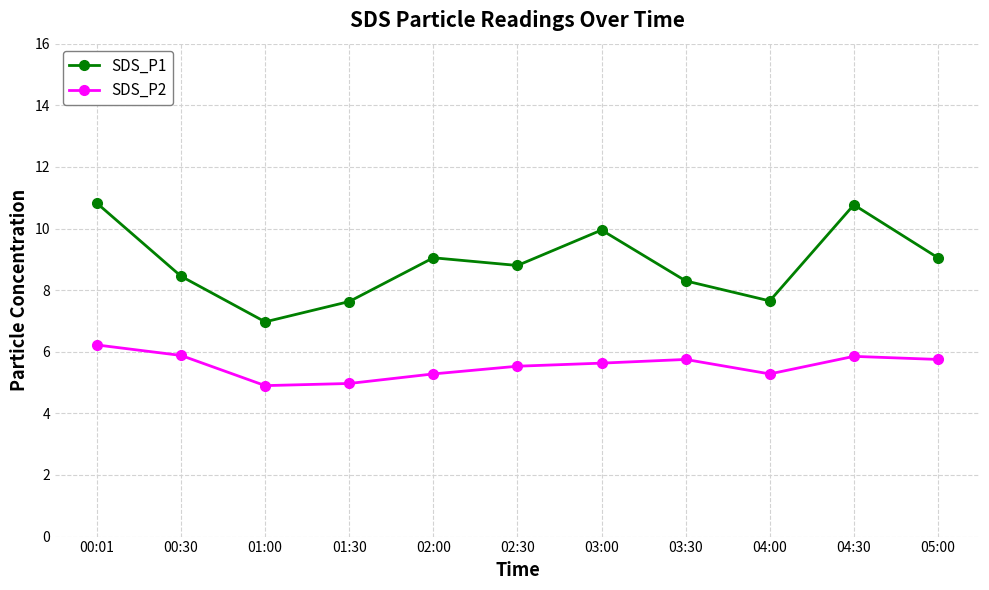

At how many categories does at least one series exceed 6?

11